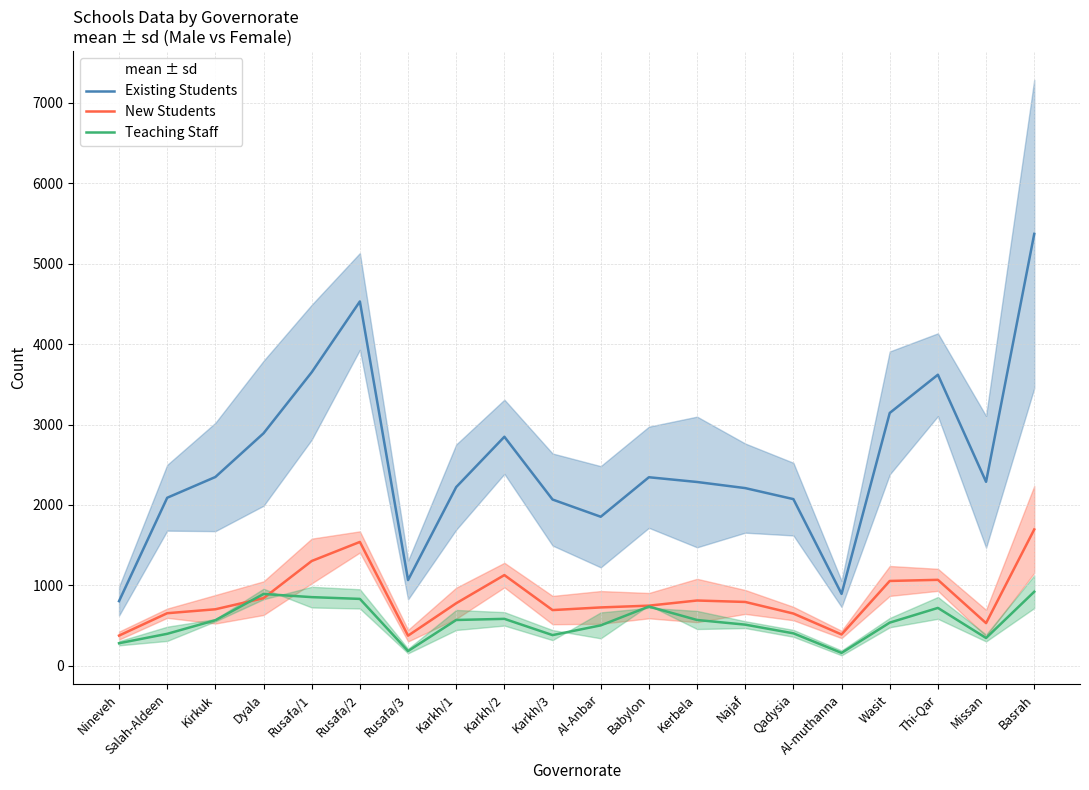

Between Al-Anbar and Najaf, which series saw the biggest shift?

Existing Students